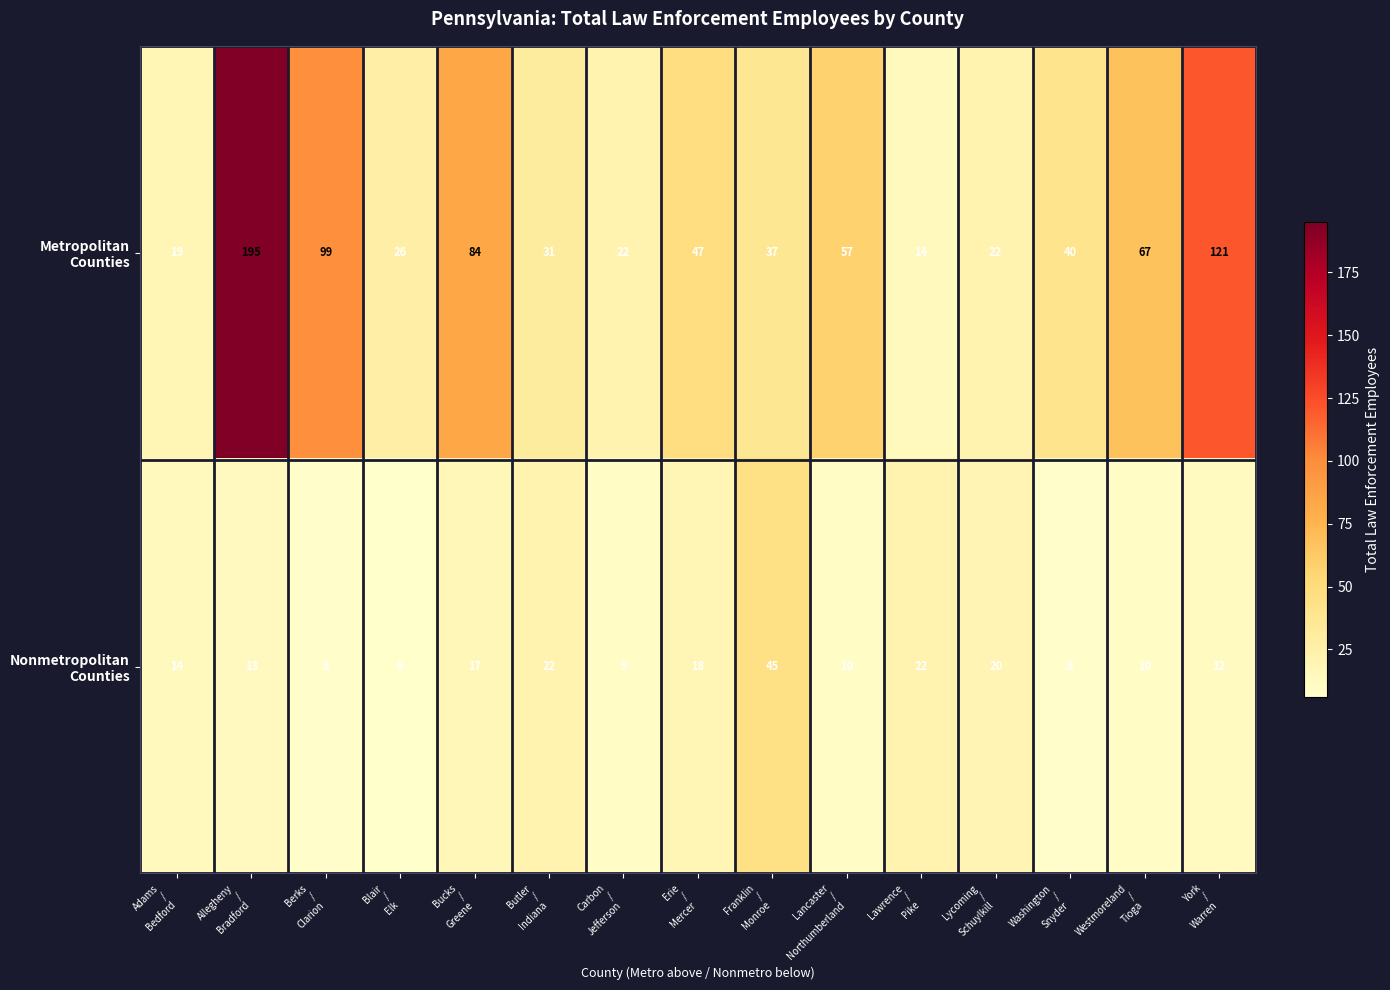

What is the smallest value displayed?

6